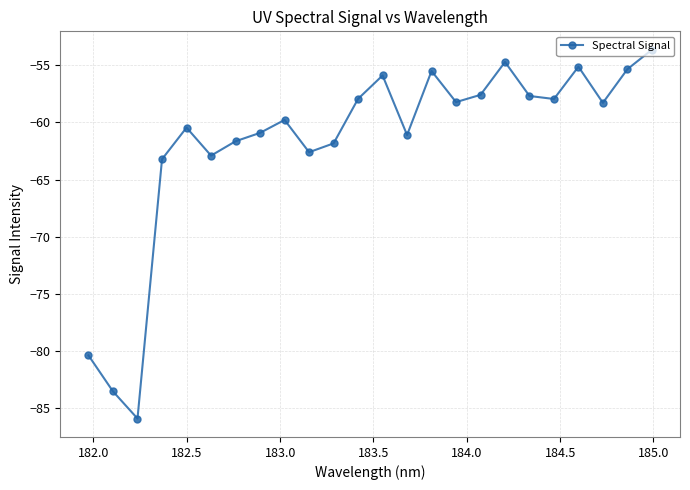

What is the smallest value displayed?

-85.9